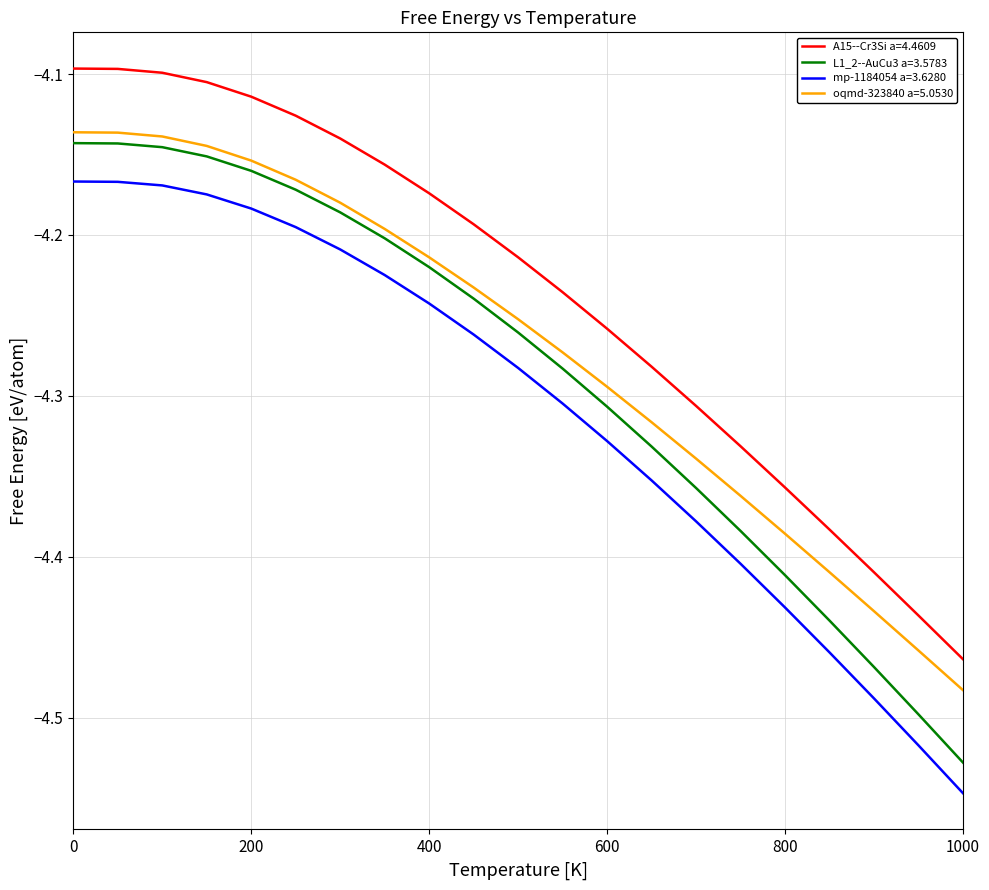

How many categories are shown in the chart?

21